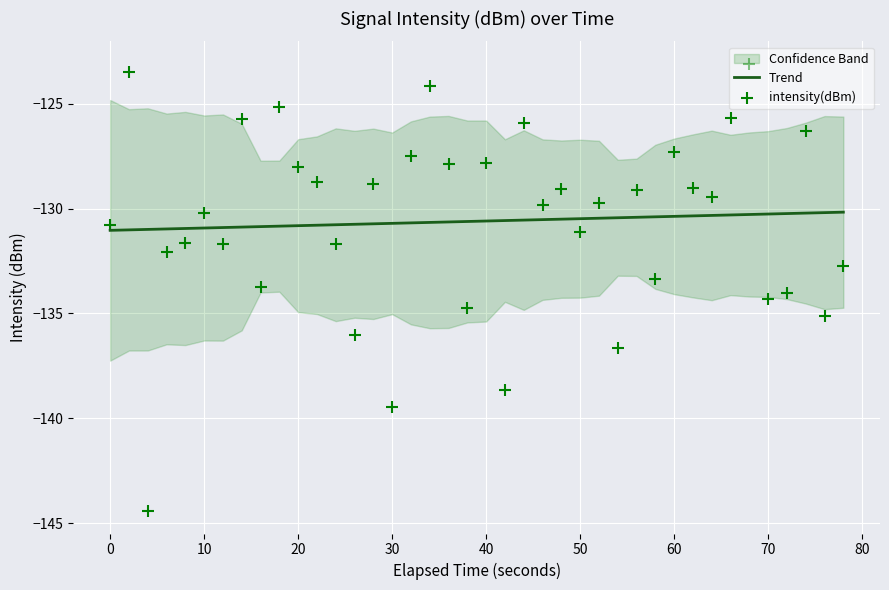

Which series contains the highest Y value?

intensity(dBm)